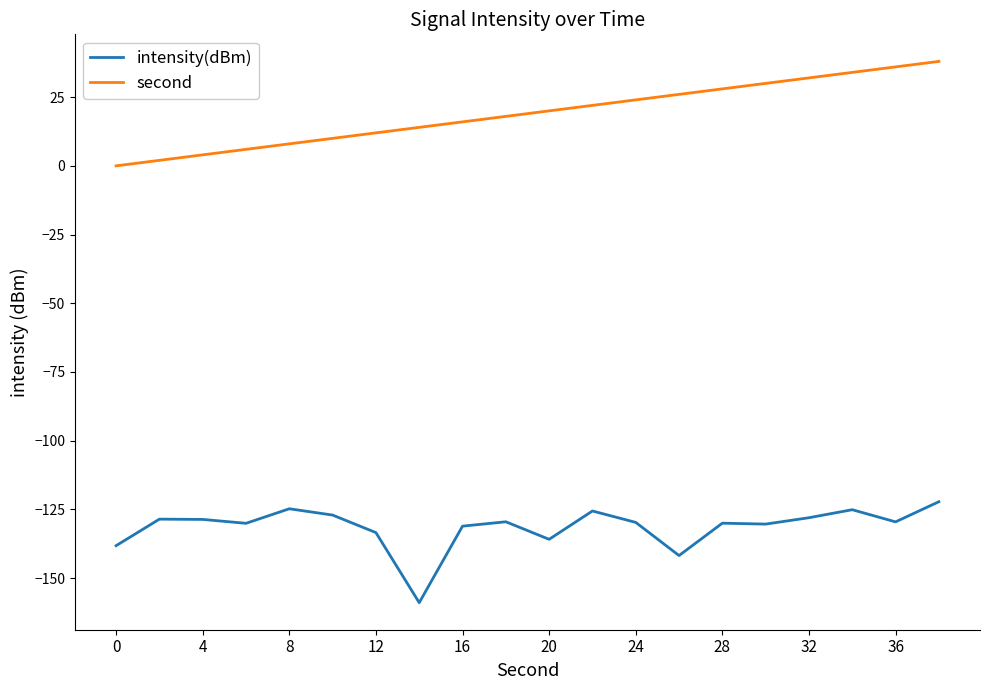

What is the difference between the maximum and minimum values in the second series?

38.0